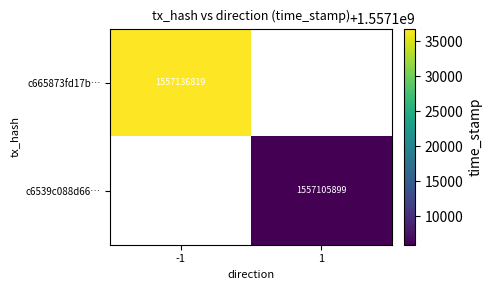

True or false: c6539c088d66… has a value of 1557105899 at 1.

True